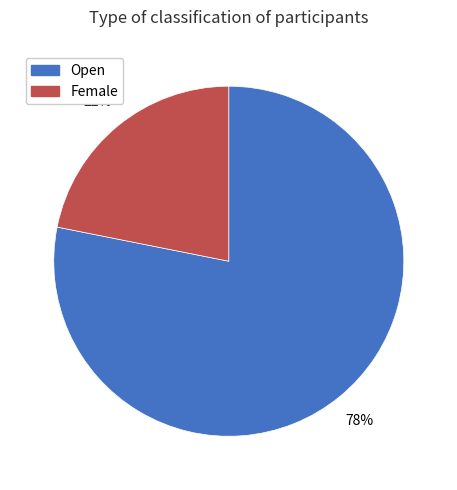

How many slices are in this pie chart?

2